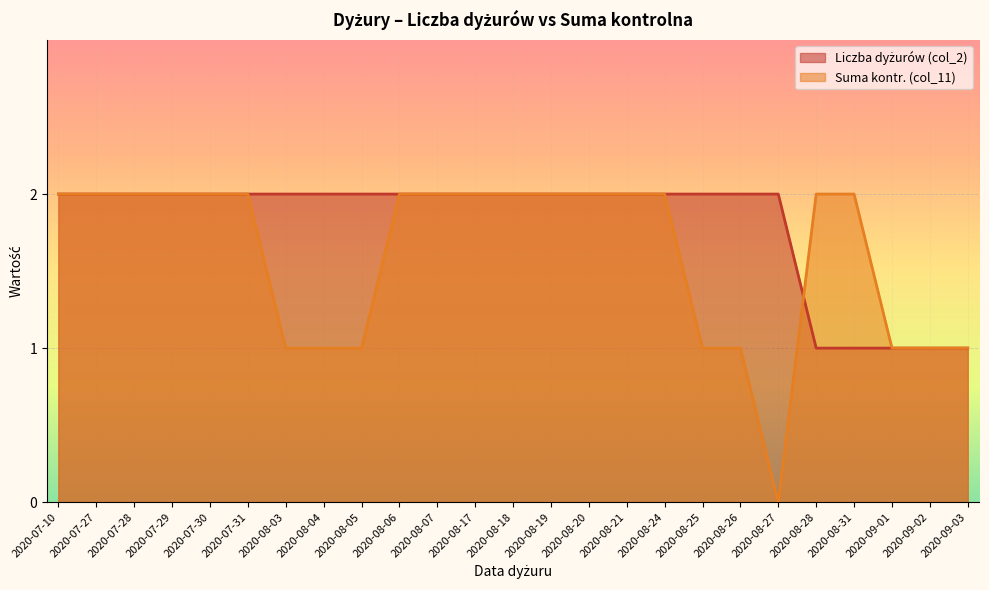

The Suma kontr. (col_11) series shows 2 at 2020-07-10. True or false?

True